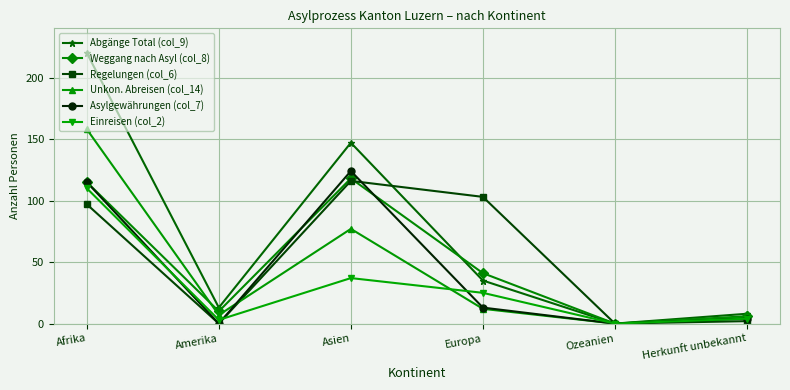

Which series has the largest range (max minus min)?

Abgänge Total (col_9)